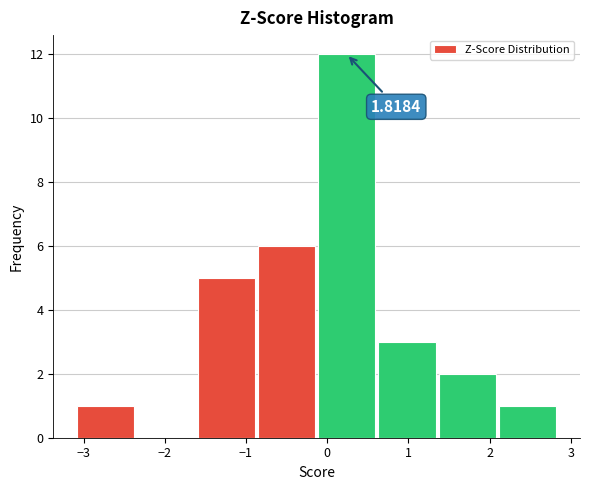

Over which range of the x-axis is the bar tallest?

-0.1 to 0.6